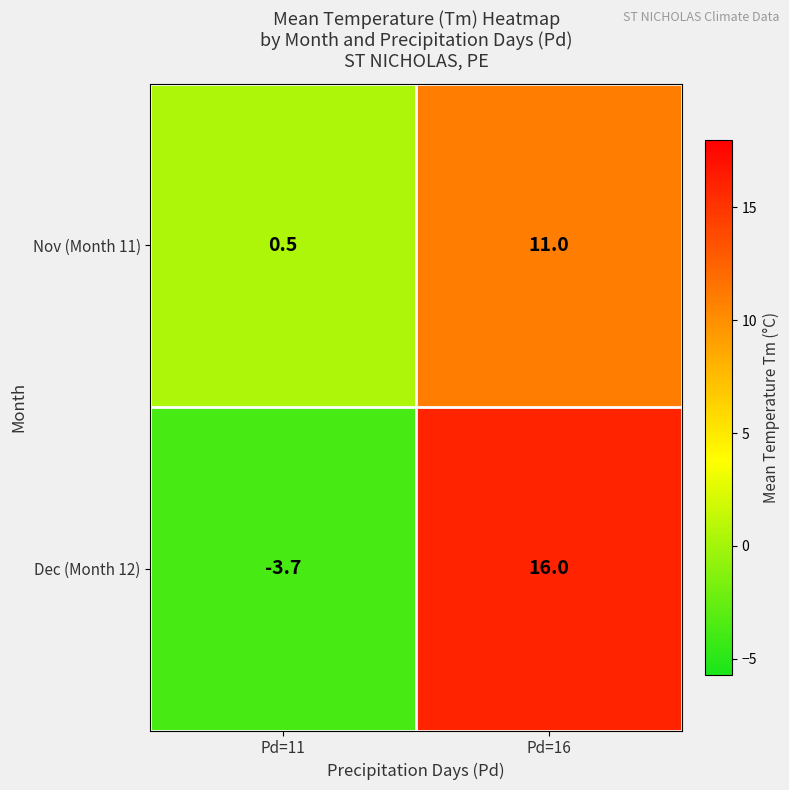

Is it true that Dec (Month 12) equals -3.7 at Pd=11?

True